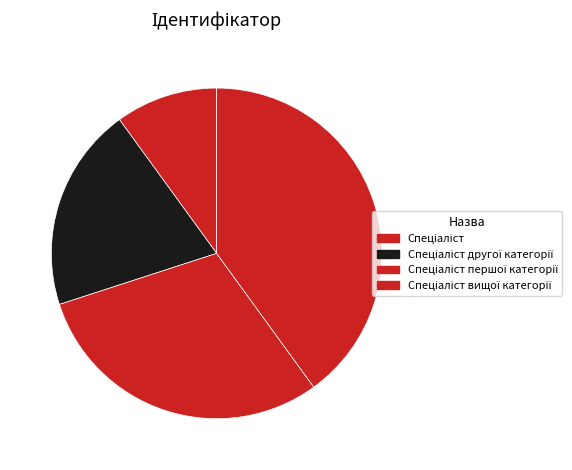

Does any single category account for the majority?

No